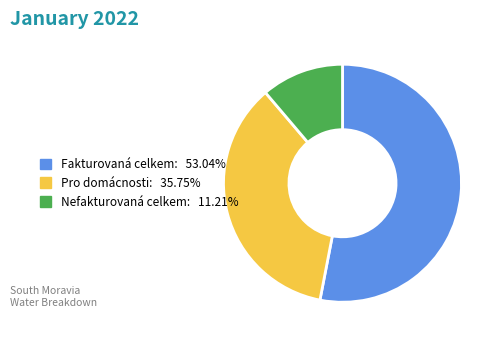

Is there any slice that represents more than half of the pie?

Yes